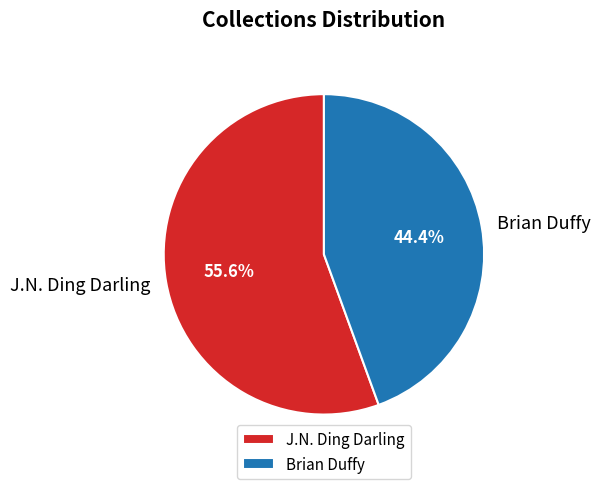

How much of the chart is everything except J.N. Ding Darling?

44.4%